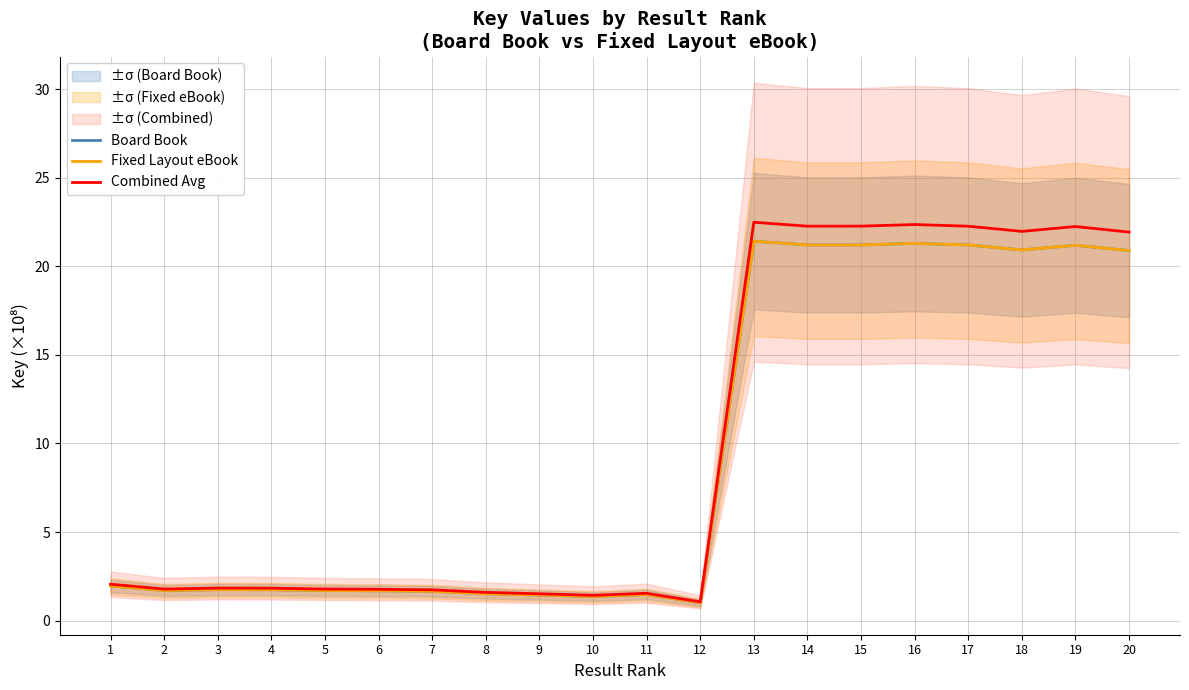

True or false: Fixed Layout eBook has more than 0 interior local peaks.

True